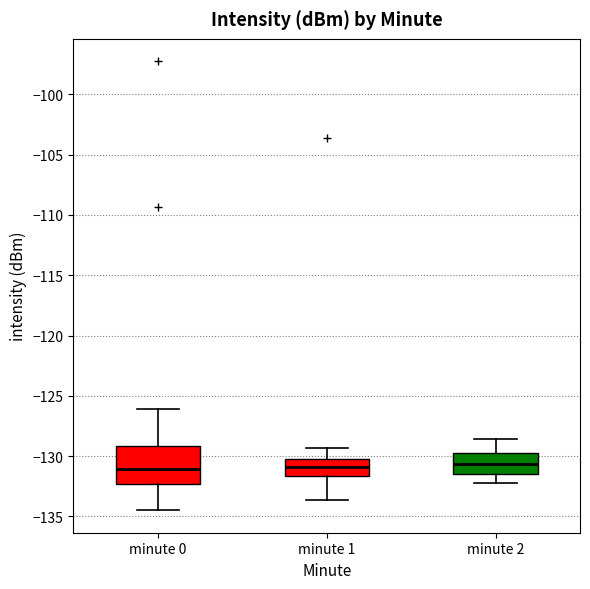

Where does the median line of the box for minute 2 sit on the y-axis? The values are not printed on the chart, so give them approximately, as read against the axis.

-130.5